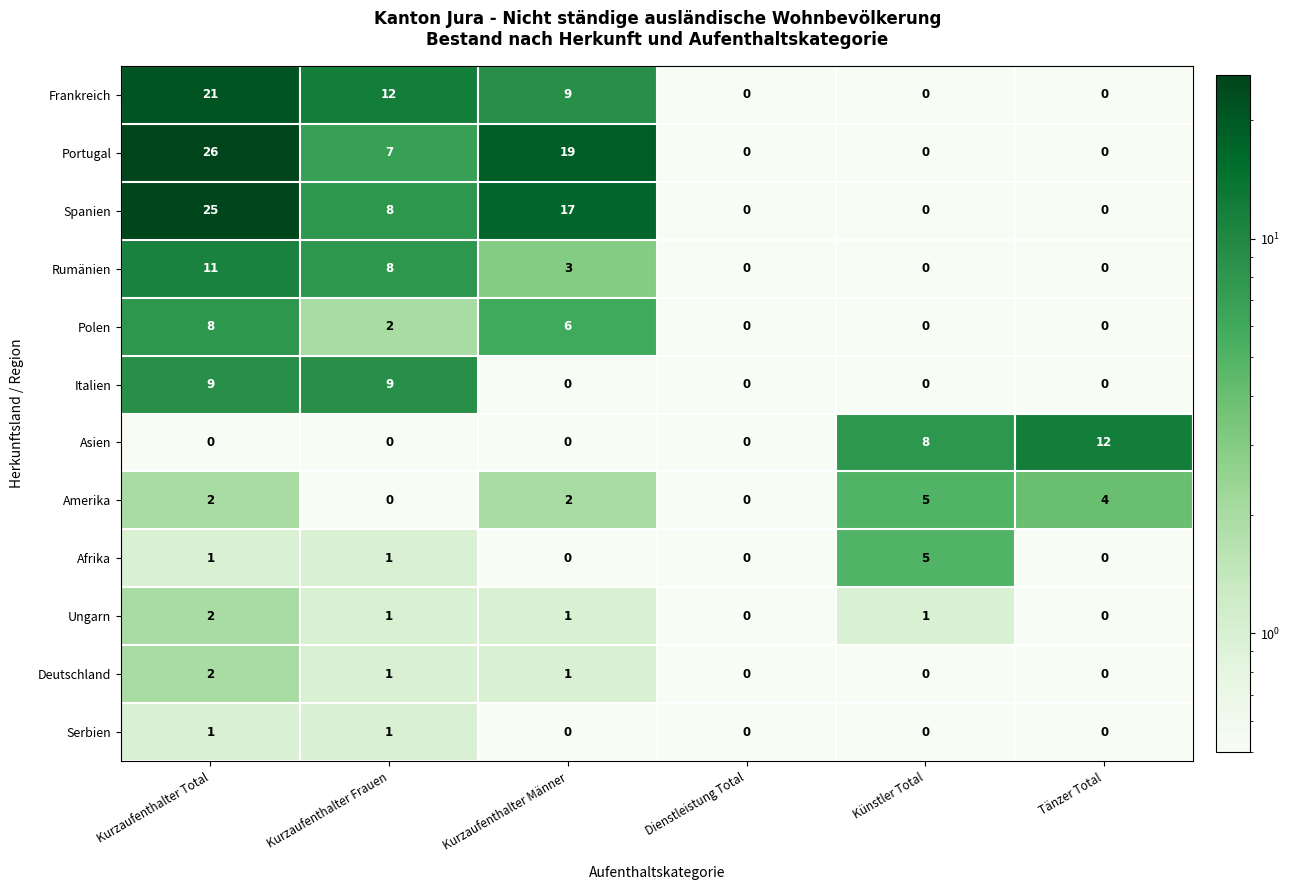

Which series has the largest total across all categories?

Portugal